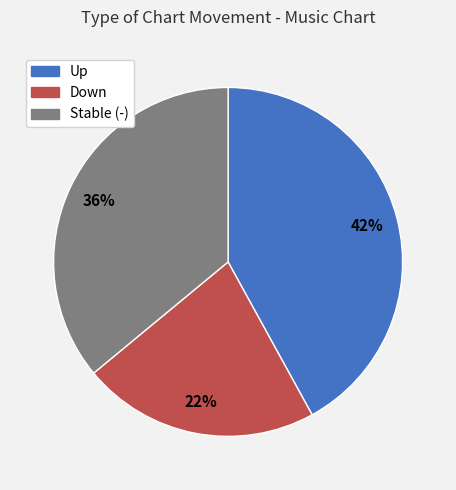

To the nearest percent, what is the average slice percentage?

33%